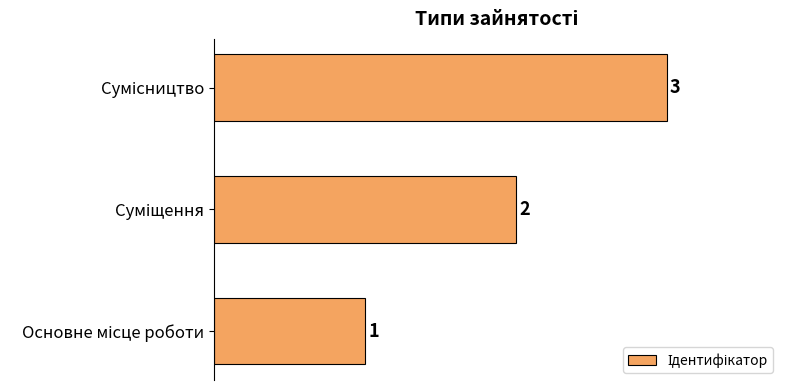

How many values are between 1 and 3?

3